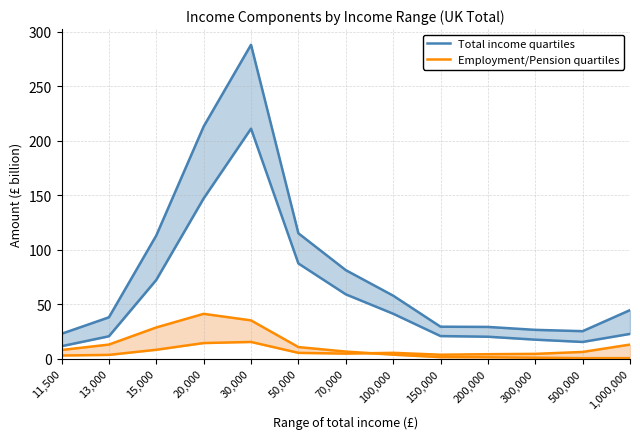

True or false: Employment/Pension quartiles and Total income quartiles intersect in this chart.

False